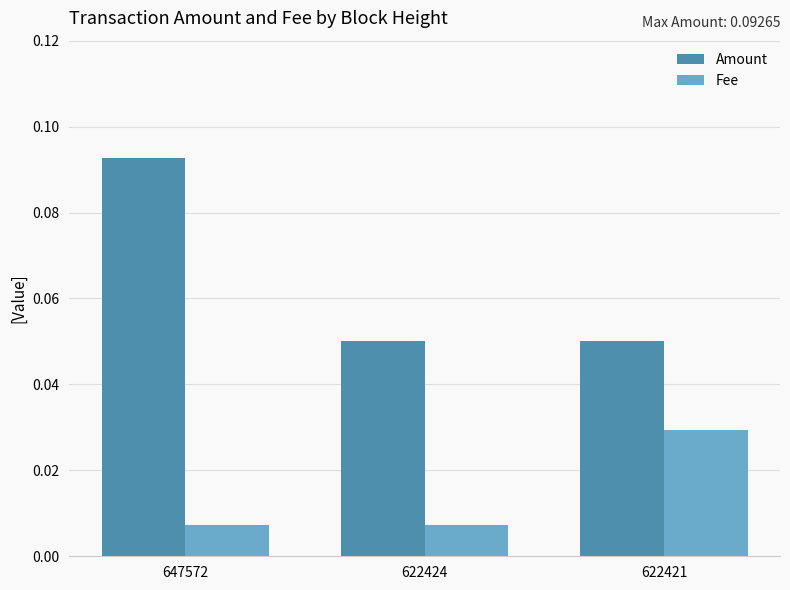

At 647572, list the series in order from smallest to largest.

Fee, Amount